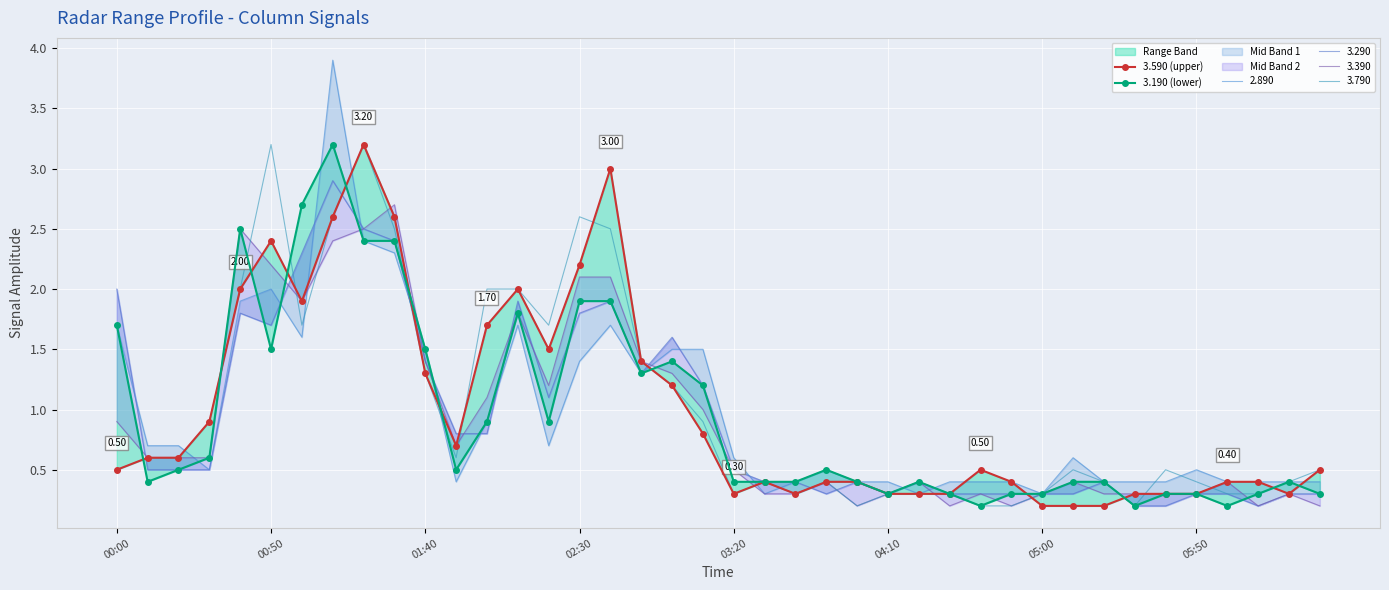

What is the total value across all series at 23?

0.9